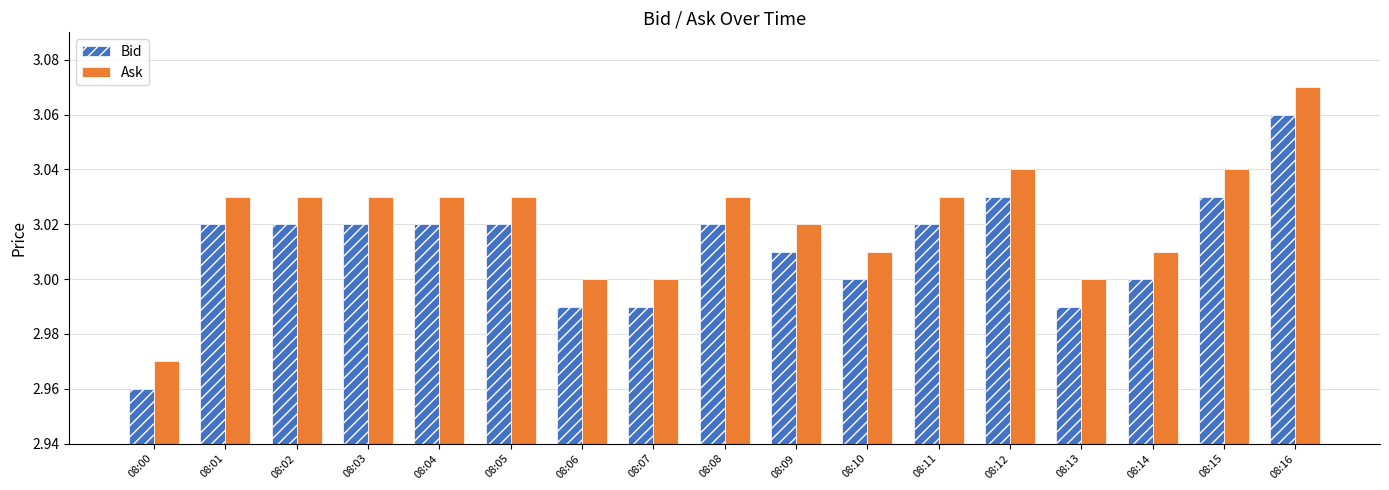

Rank the series at 08:13 from highest to lowest value.

Ask, Bid